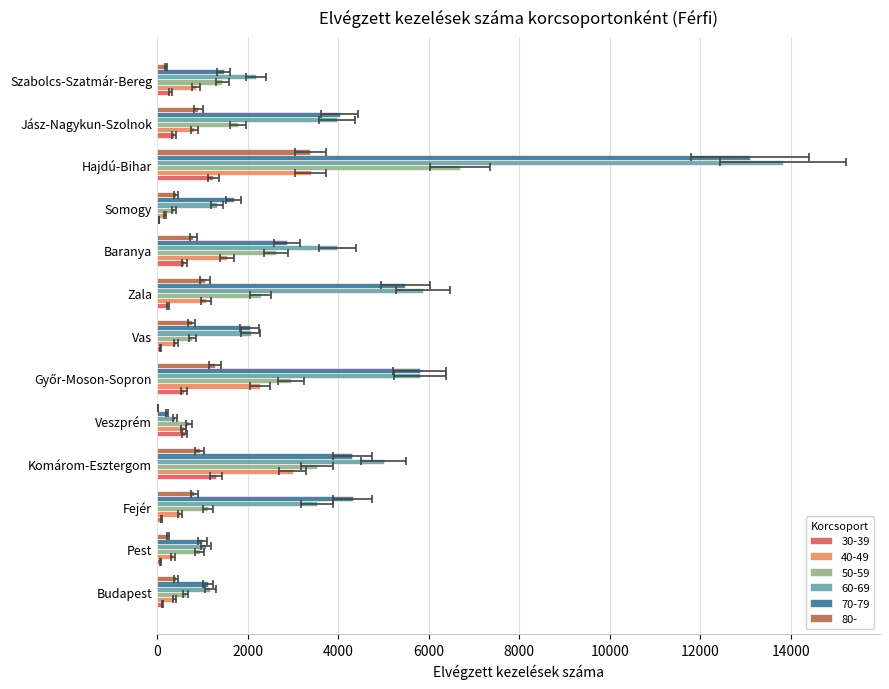

True or false: 60-69 has a value of 1334 at Somogy.

True